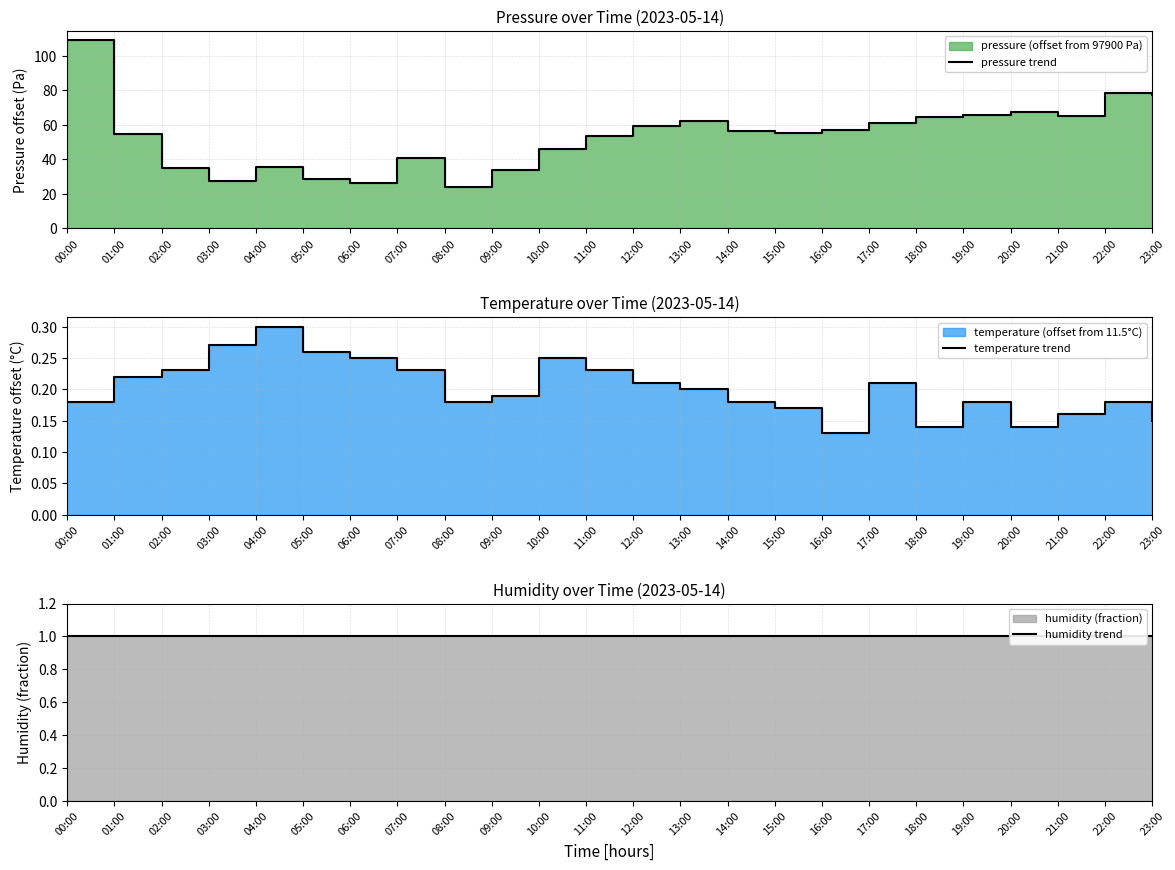

At which label does temperature trend reach its peak?

04:00